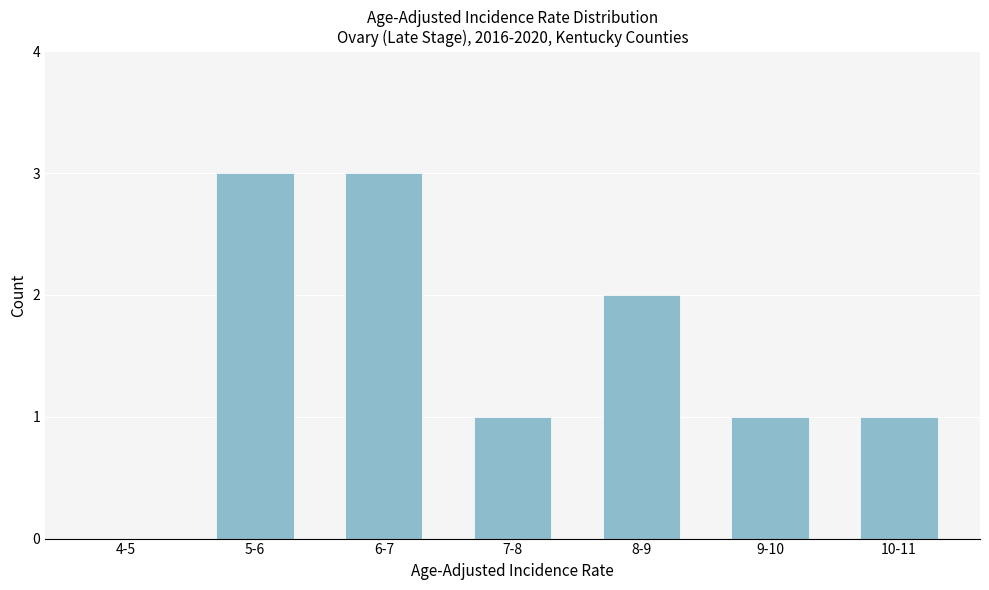

Reading right to left, what are all the values shown in this chart?

10-11=1	9-10=1	8-9=2	7-8=1	6-7=3	5-6=3	4-5=0